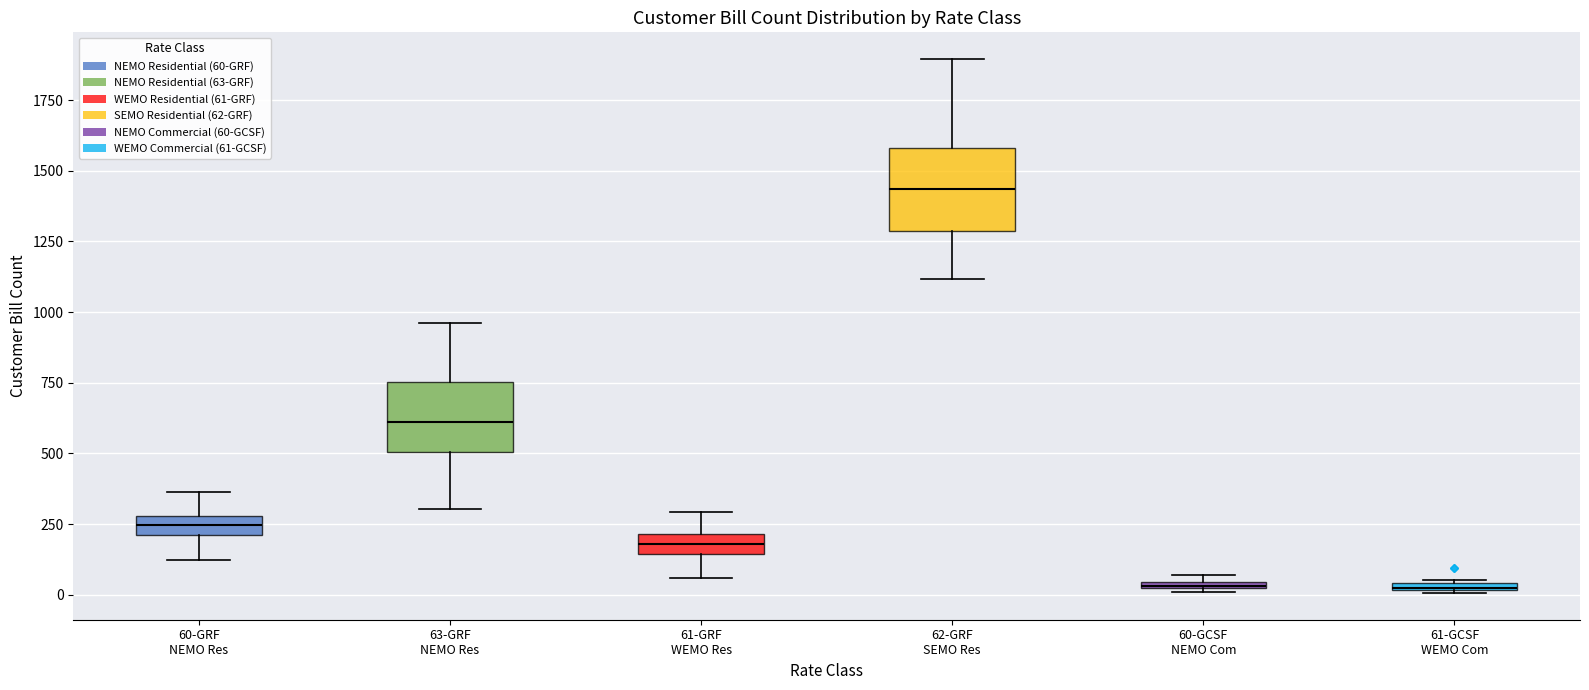

Where does the lower whisker of the box for 60-GRF NEMO Res end on the y-axis? The values are not printed on the chart, so give them approximately, as read against the axis.

100